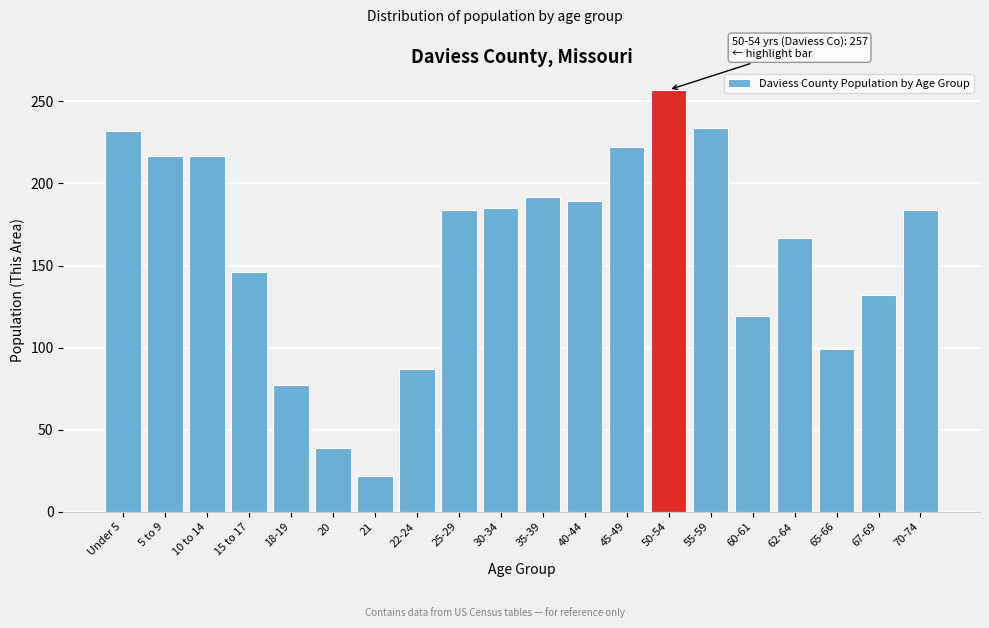

What is the average value?

160